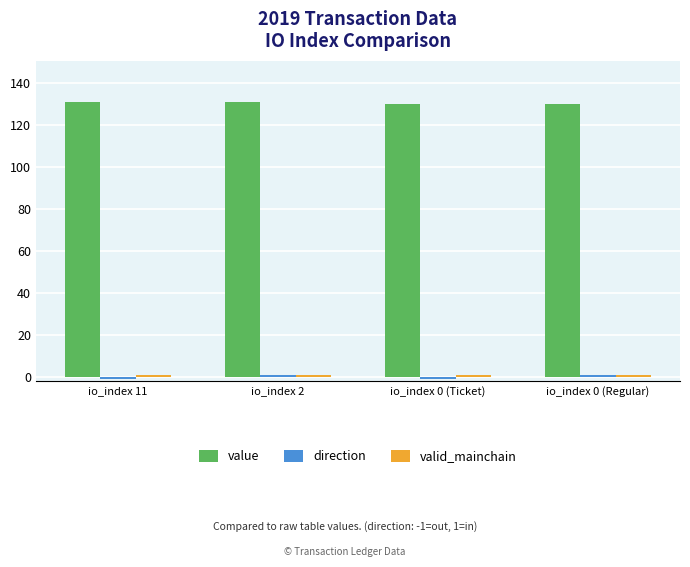

What is the maximum value shown in the chart?

130.9